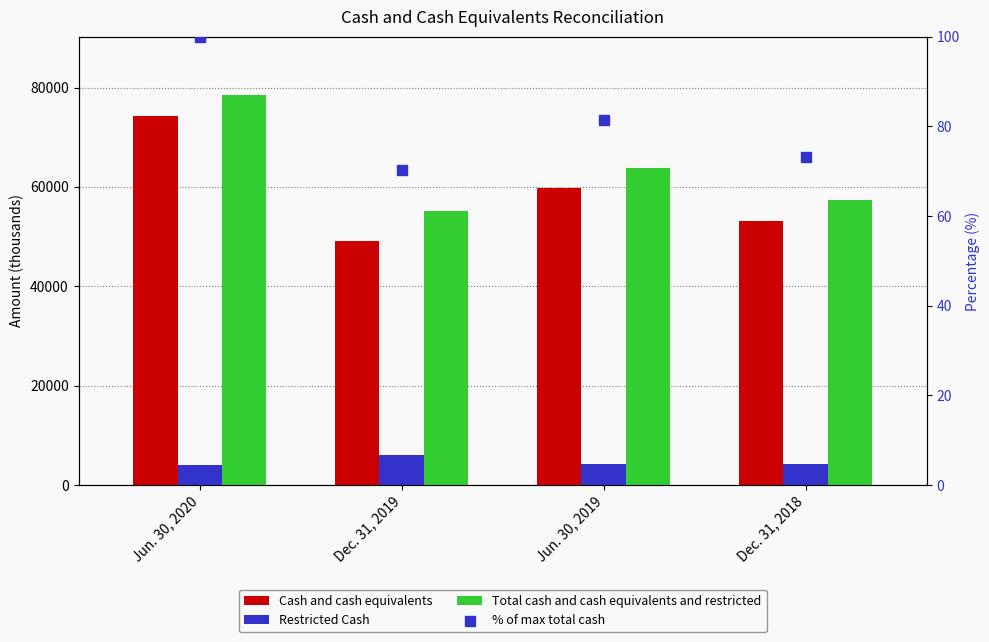

What is the total value across all series at Jun. 30, 2019?

127851.4